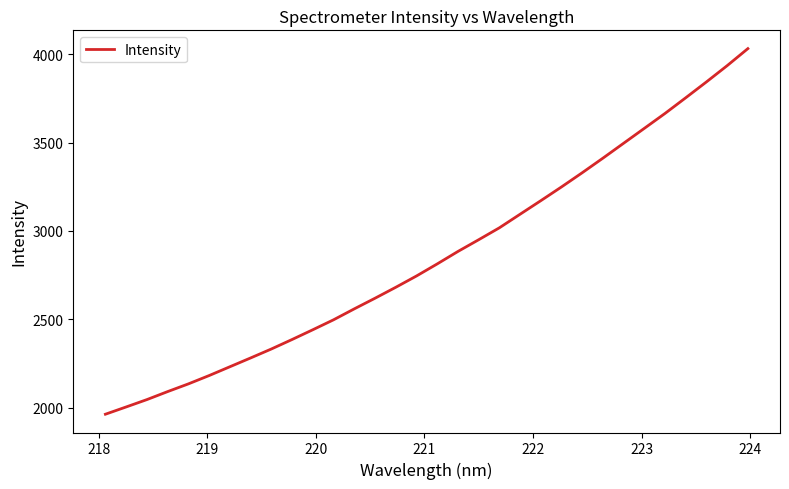

What is the difference between the maximum and minimum values?

2070.7